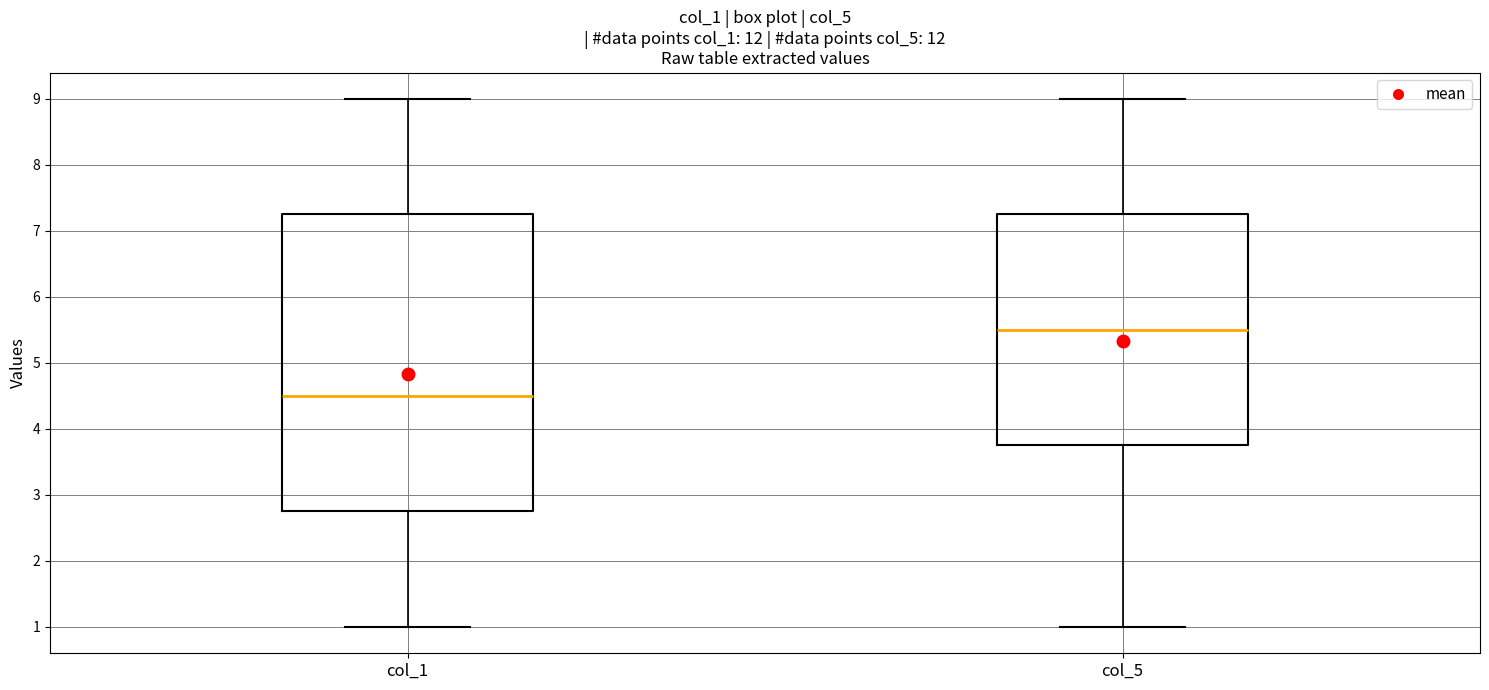

Reading left to right, read every box against the y-axis: the position of its median line, the range the box covers, and the ends of its whiskers. The values are not printed on the chart, so give them approximately, as read against the axis.

col_1: median 4.5, box 2.8 to 7.3, whiskers 1.0 to 9.0
col_5: median 5.5, box 3.8 to 7.3, whiskers 1.0 to 9.0